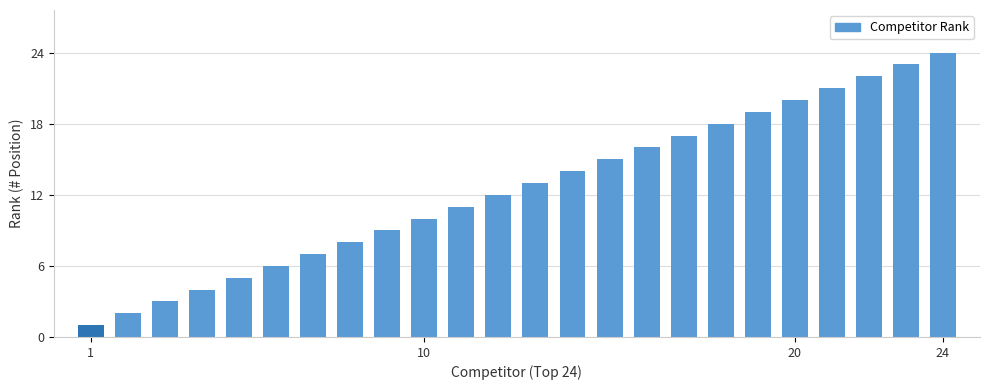

What is the difference between the maximum and second lowest values?

22